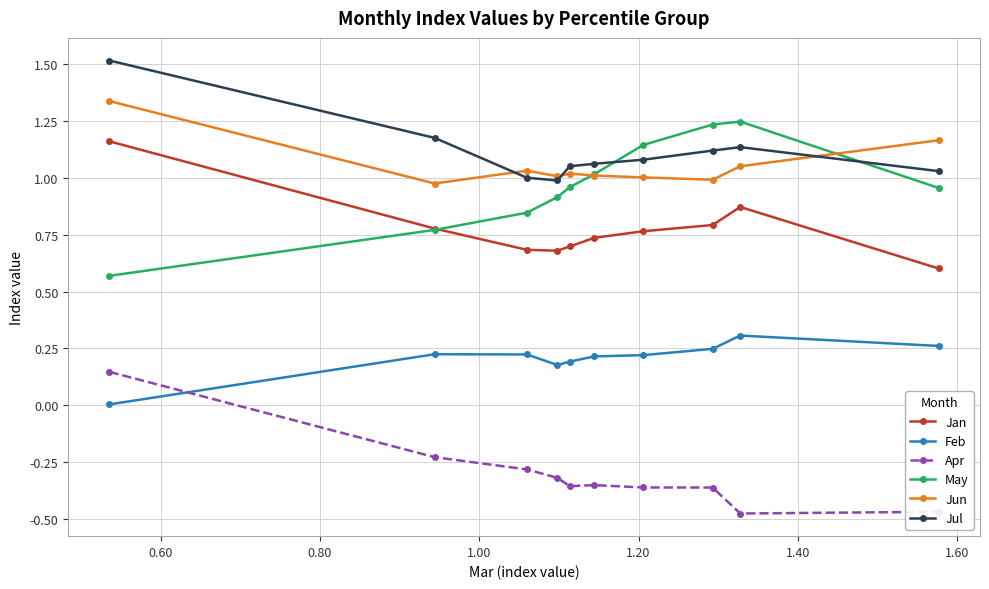

True or false: May has more than 0 points higher than both neighbors.

True